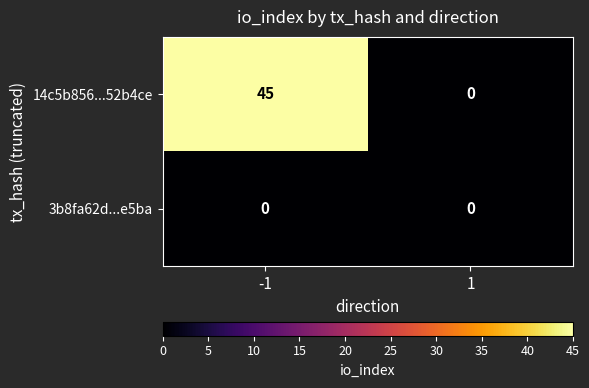

Which series has the widest spread of values?

14c5b856...52b4ce